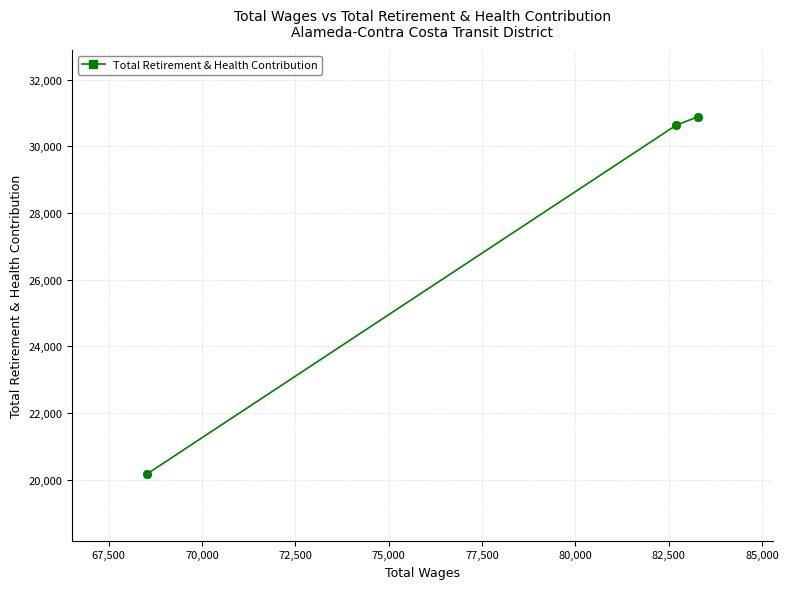

What is the difference between the maximum and minimum values?

10718